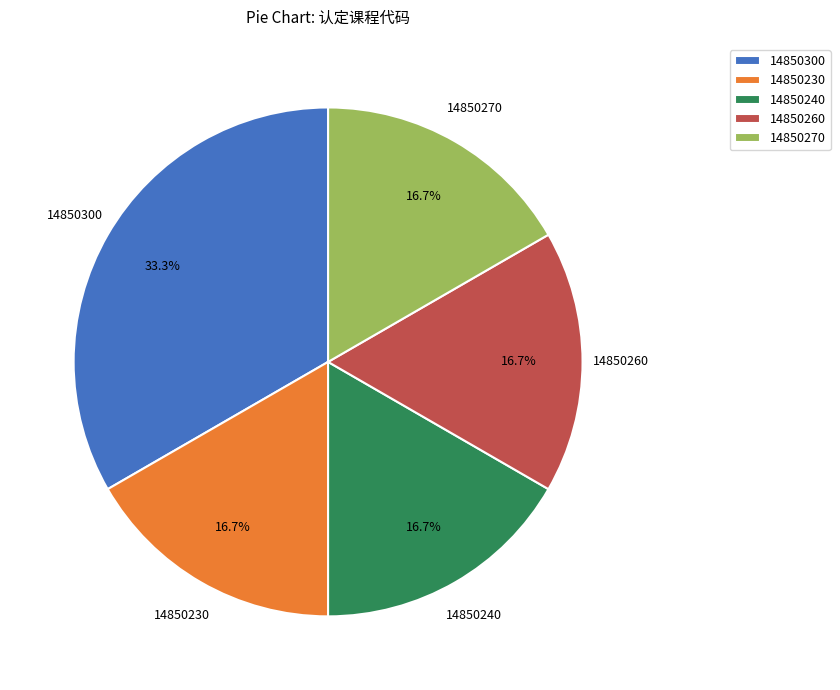

Between 14850300 and 14850260, which is larger?

14850300